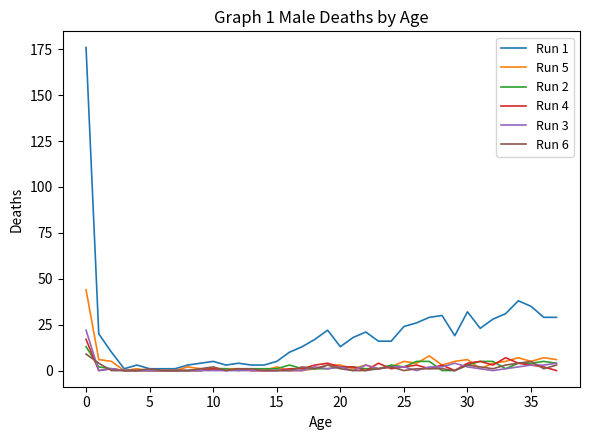

Reading right to left, transcribe all the data shown in this chart.

Run 1: 29	29	35	38	31	28	23	32	19	30	29	26	24	16	16	21	18	13	22	17	13	10	5	3	3	4	3	5	4	3	1	1	1	3	1	10	20	176
Run 5: 6	7	5	7	5	4	1	6	5	3	8	4	5	2	1	3	1	3	3	1	0	0	2	0	0	1	1	1	1	2	0	0	0	1	0	5	6	44
Run 2: 4	5	4	4	1	5	5	3	0	0	5	5	2	3	1	1	2	2	1	1	1	3	1	1	1	0	1	1	0	0	0	0	0	0	0	1	2	13
Run 4: 0	2	3	4	7	3	5	4	0	3	1	3	2	1	4	0	2	2	4	3	1	1	0	0	0	1	0	1	0	0	0	0	0	0	0	1	0	17
Run 3: 4	3	3	2	1	0	1	2	4	2	2	0	2	2	1	3	0	2	1	2	0	0	0	0	0	0	0	0	0	0	0	0	0	0	0	1	0	22
Run 6: 3	1	5	4	3	1	2	3	0	1	1	1	0	2	1	0	0	1	3	1	2	0	0	0	1	1	0	2	1	0	0	0	1	0	0	0	4	9